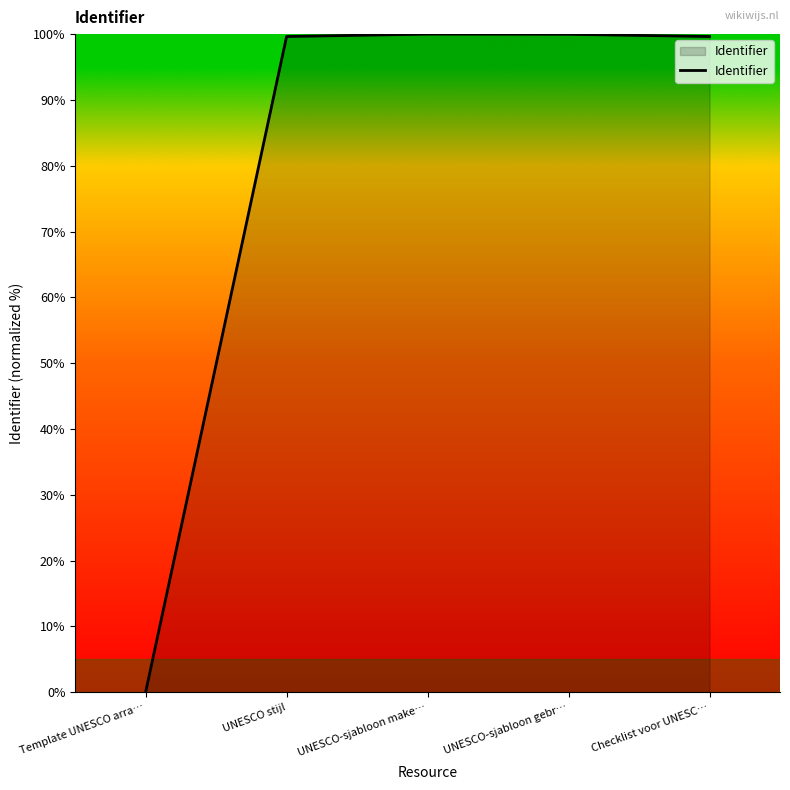

What position from the right is UNESCO-sjabloon gebr…?

2